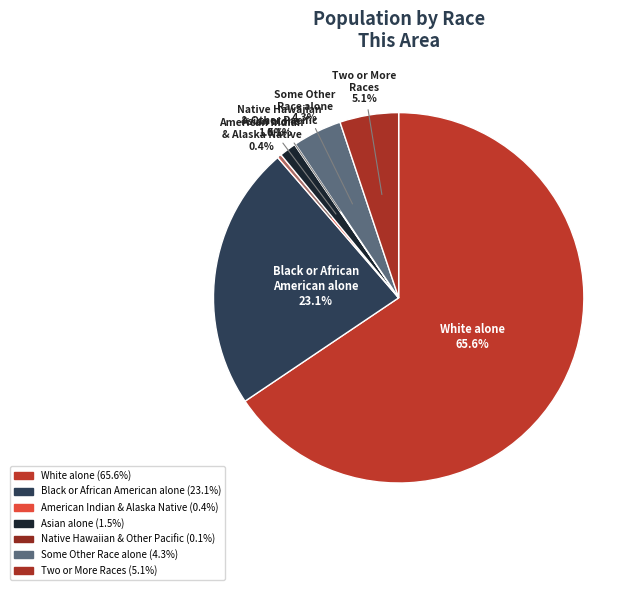

To the nearest percent, what is the average slice percentage?

14%